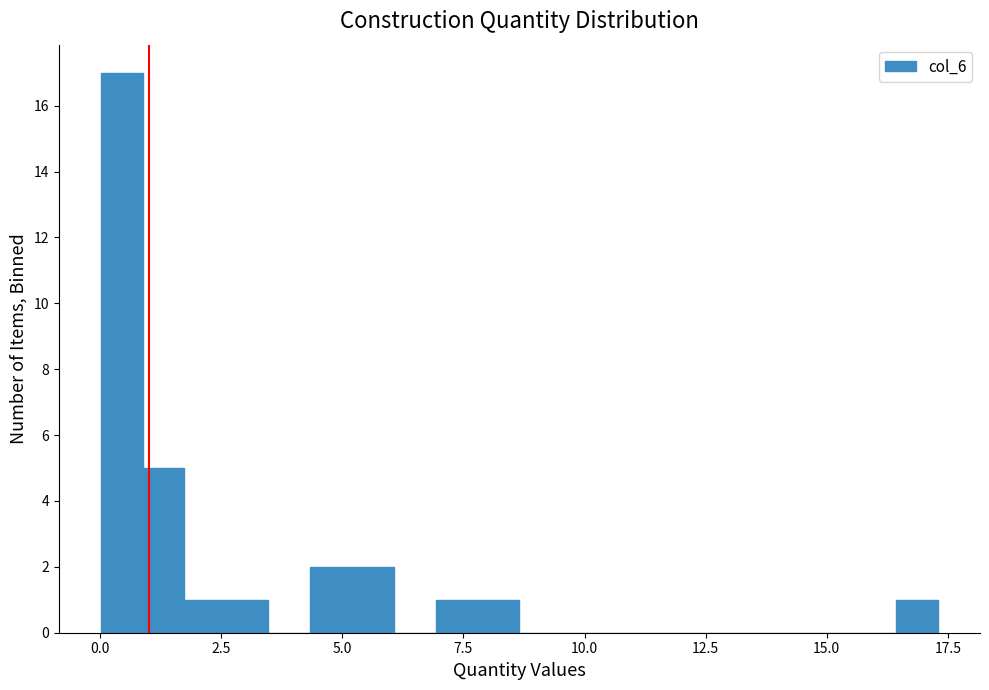

Read against the x-axis, roughly where is the centre of the tallest bar?

0.5